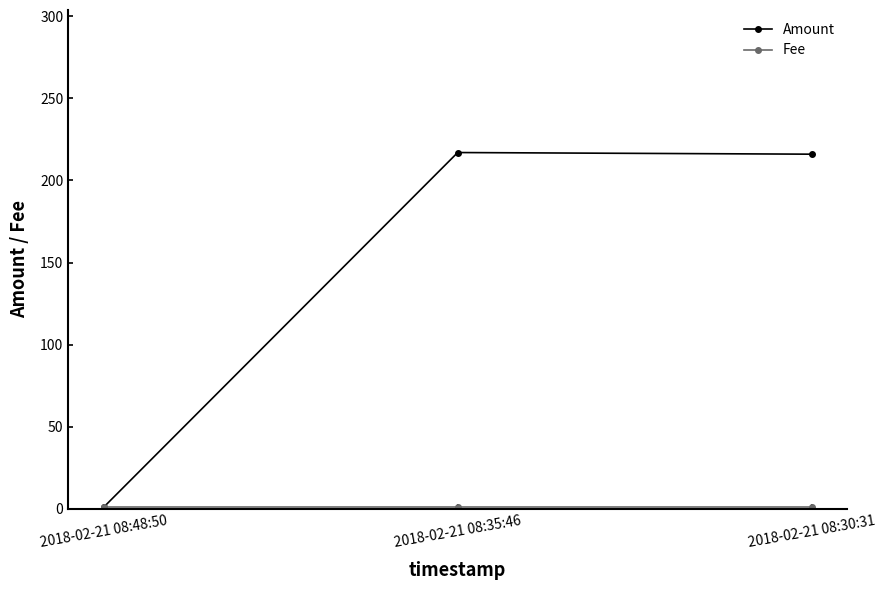

Which series has the largest total across all categories?

Amount